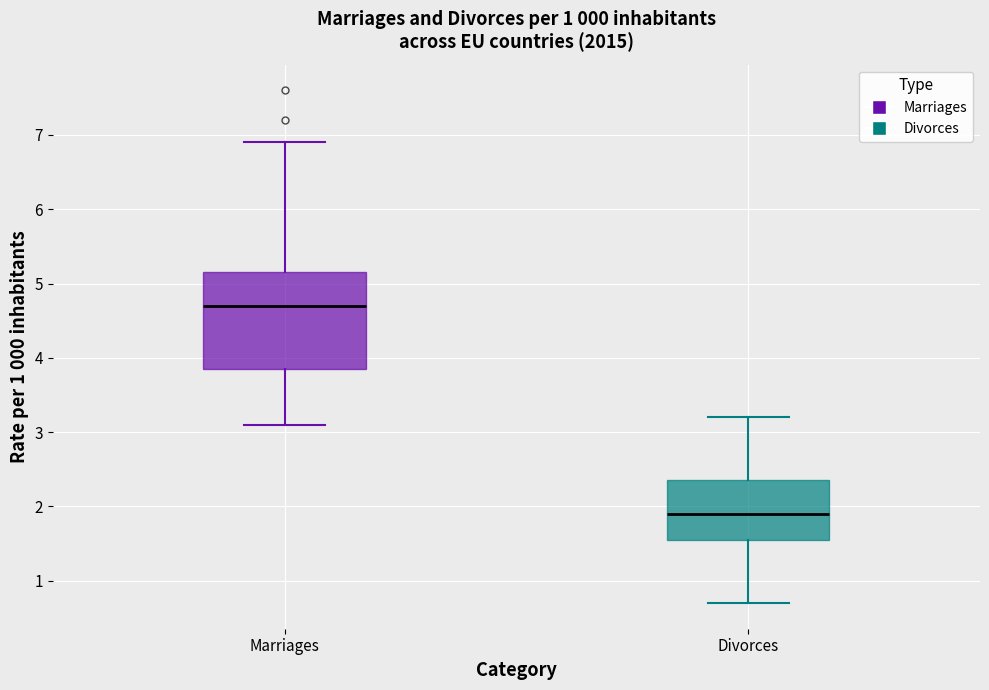

Reading left to right, transcribe this box plot: for each box, give where its median line is, the range the box spans, and where its two whiskers end, as read against the y-axis. The values are not printed on the chart, so give them approximately, as read against the axis.

Marriages: median 4.7, box 3.9 to 5.2, whiskers 3.1 to 6.9
Divorces: median 1.9, box 1.6 to 2.4, whiskers 0.7 to 3.2